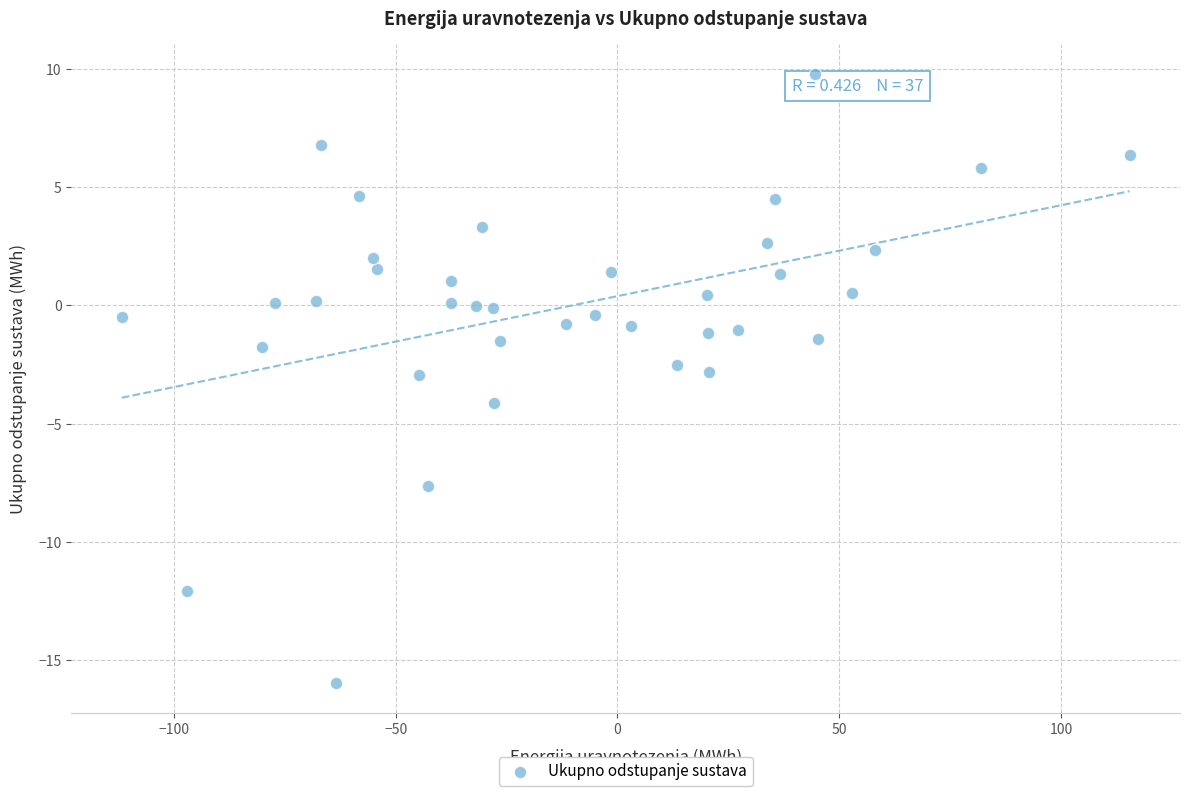

What is the range of Y values (max minus min)?

25.7